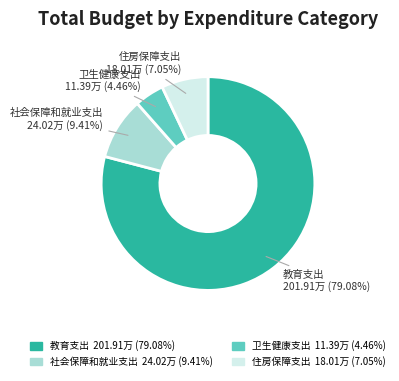

What is the largest slice in the pie chart?

教育支出